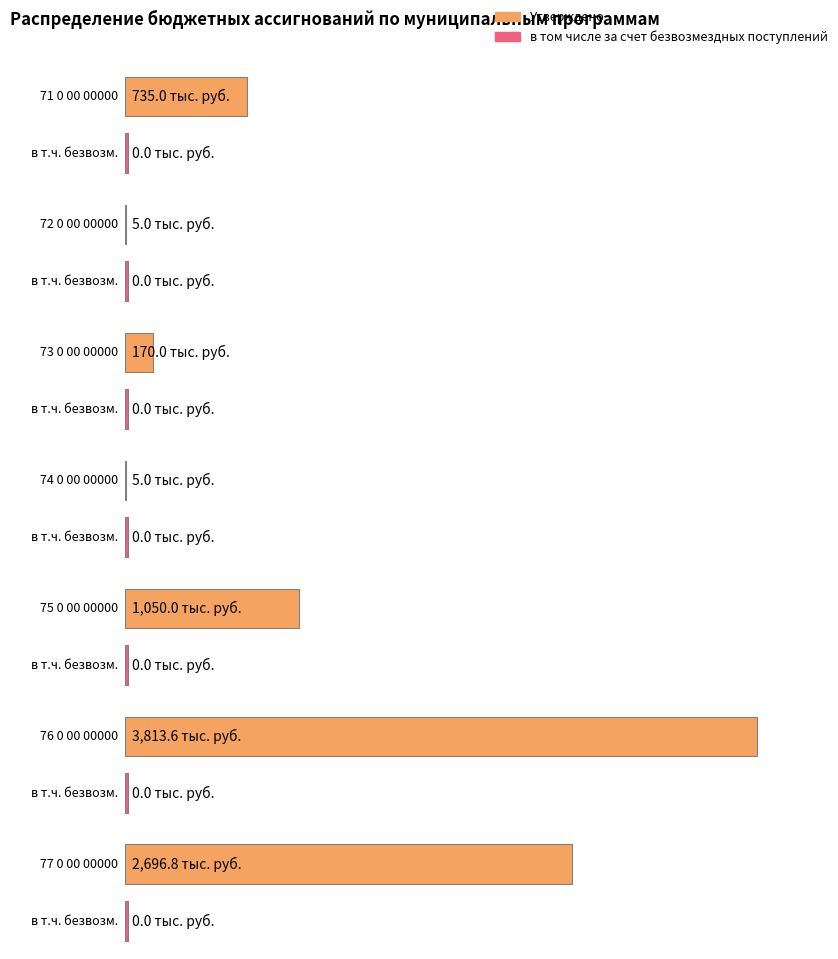

What is the greatest value displayed?

3813.6